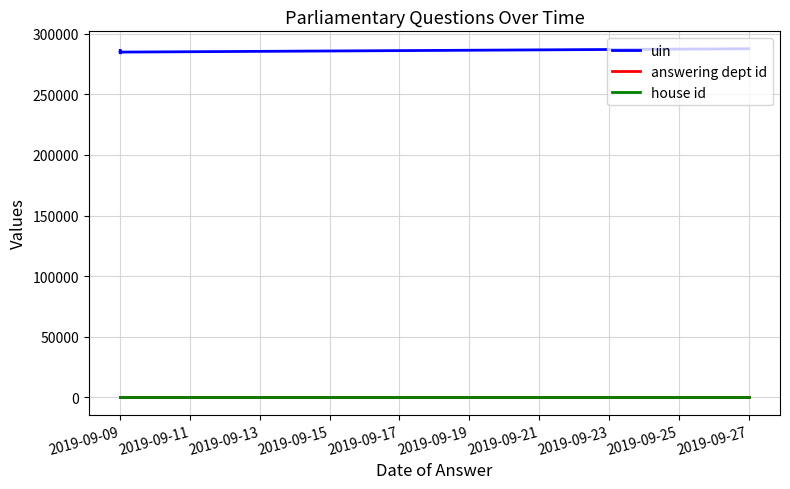

Between 2019-09-11 and 2019-09-15, which series saw the biggest shift?

uin